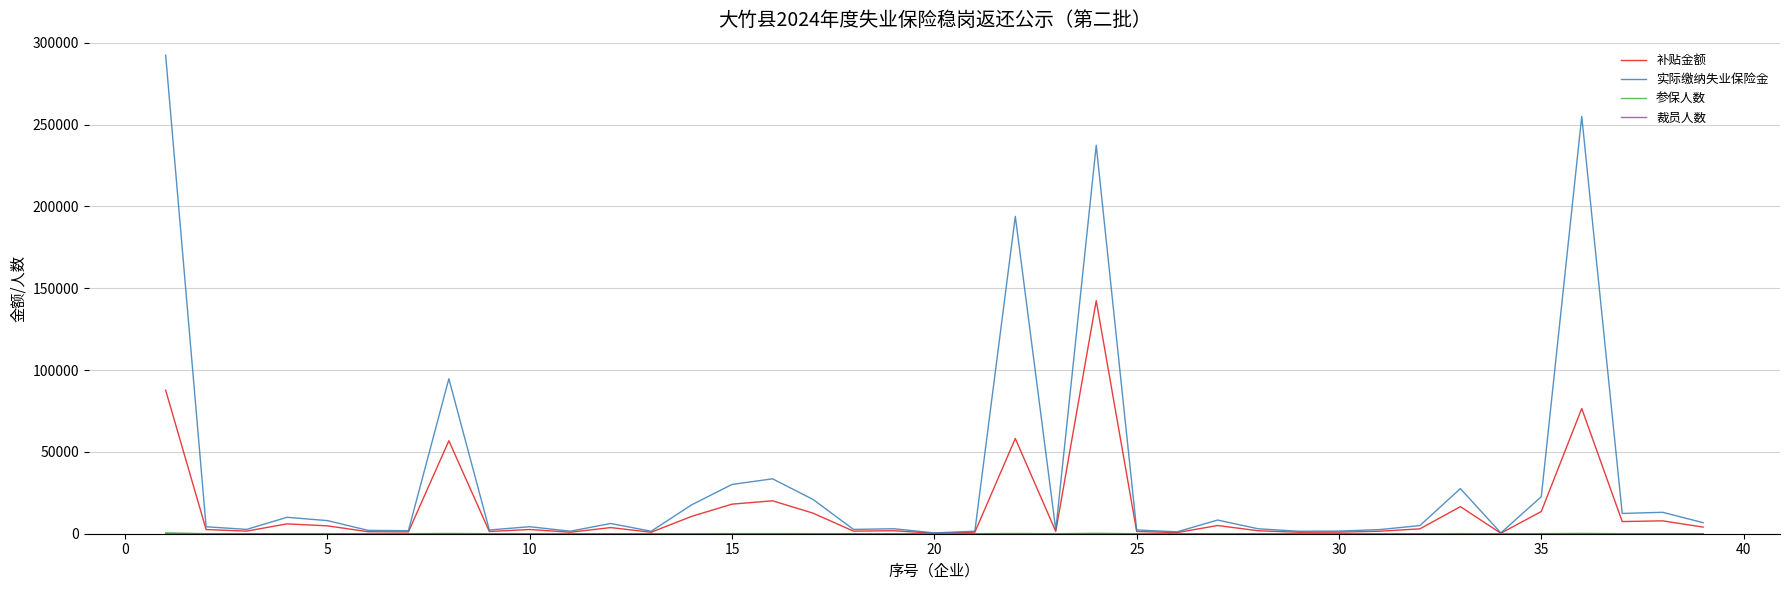

What is the maximum value shown in the chart?

292331.8